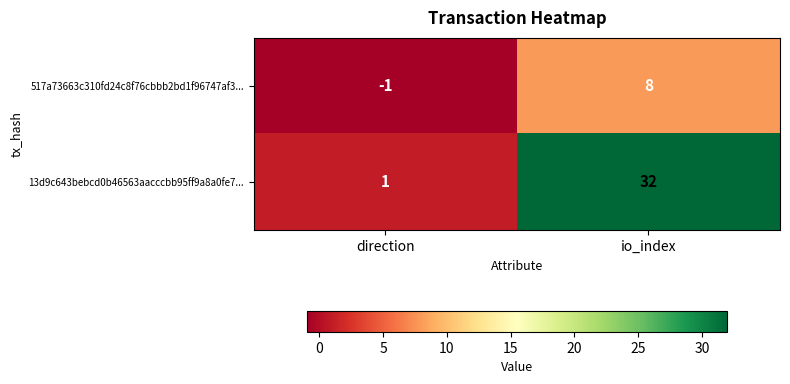

Count the number of categories in the chart.

2